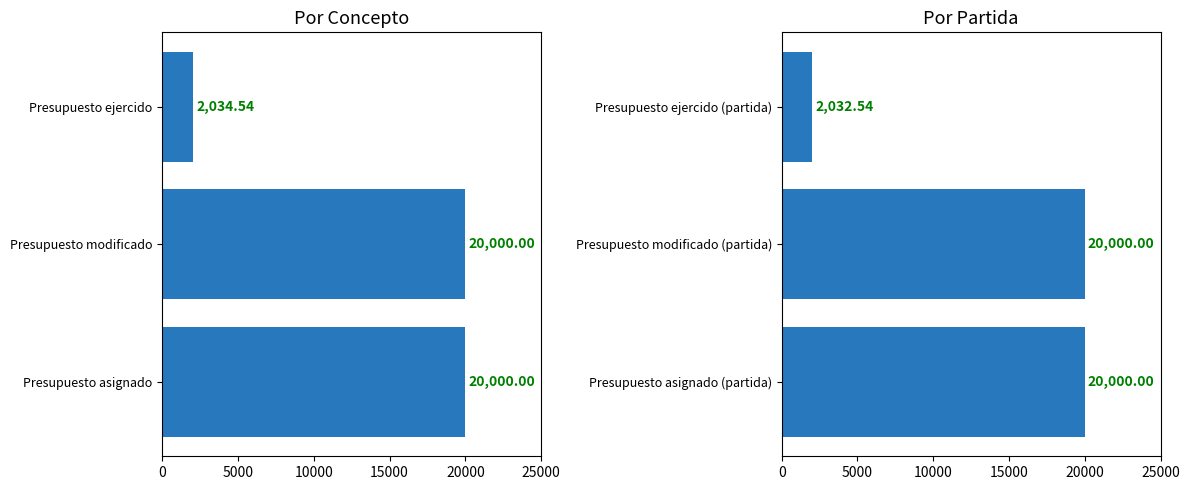

What value does the Presupuesto asignado series have at Presupuesto modificado?

20000.0